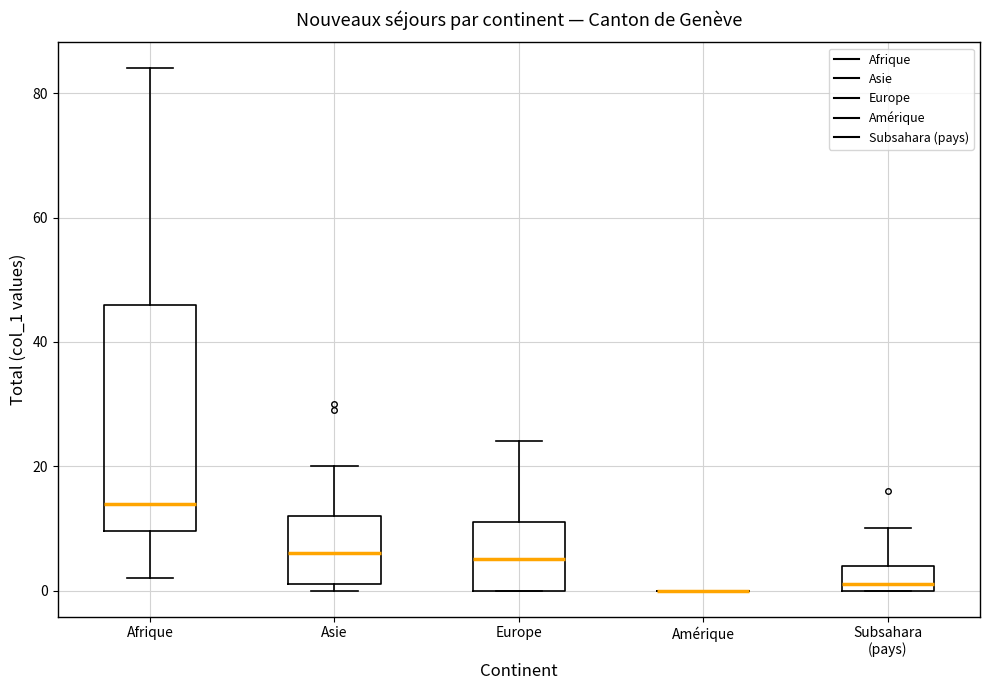

Reading left to right, read every box against the y-axis: the position of its median line, the range the box covers, and the ends of its whiskers. The values are not printed on the chart, so give them approximately, as read against the axis.

Afrique: median 14, box 10 to 46, whiskers 2 to 84
Asie: median 6, box 2 to 12, whiskers 0 to 20
Europe: median 6, box 0 to 12, whiskers 0 to 24
Amérique: box collapsed to a line at 0, whiskers 0 to 0
Subsahara (pays): median 2, box 0 to 4, whiskers 0 to 10